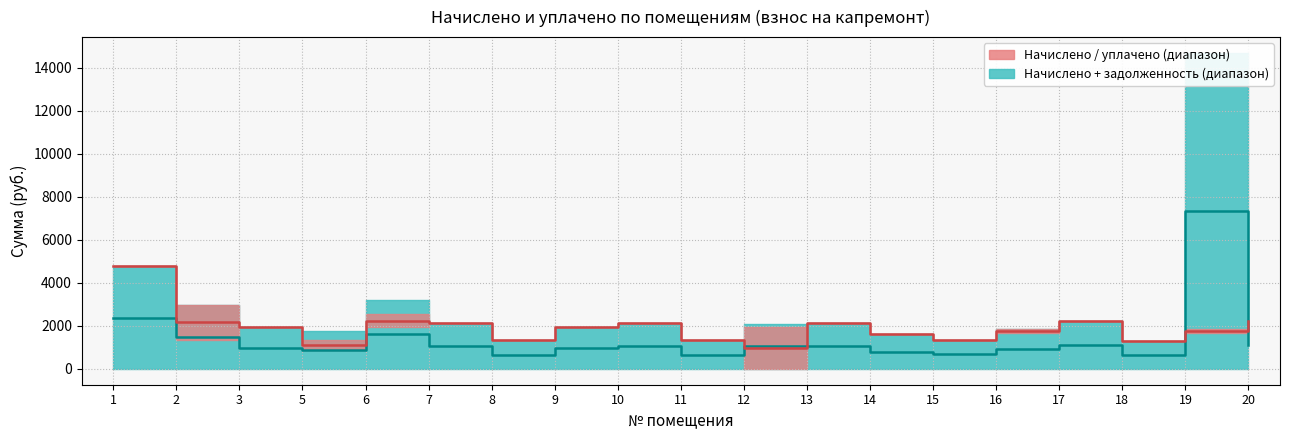

Reading left to right, extract all data points from this chart.

nachisleno: 1=4774.6	2=1334.7	3=1924.6	5=1334.7	6=1924.6	7=2153.2	8=1334.7	9=1924.6	10=2153.2	11=1334.7	12=1924.6	13=2153.2	14=1600.2	15=1353.1	16=1847.2	17=2208.5	18=1319.9	19=1850.9	20=2208.5
uplacheno: 1=4774.6	2=2990.4	3=1924.6	5=889.8	6=2566.2	7=2153.2	8=1334.7	9=1924.6	10=2153.2	11=1334.7	12=0.0	13=2153.2	14=1600.2	15=1353.1	16=1655.7	17=2208.5	18=1319.9	19=1677.1	20=2208.5
zadolzhennost: 1=0.0	2=0.0	3=0.0	5=0.0	6=641.5	7=0.0	8=0.0	9=0.0	10=0.0	11=0.0	12=0.0	13=0.0	14=0.0	15=0.0	16=0.0	17=0.0	18=0.0	19=6328.6	20=0.0
zadolzhennost_peni: 1=0.0	2=0.0	3=0.0	5=444.9	6=0.0	7=0.0	8=0.0	9=0.0	10=0.0	11=0.0	12=165.1	13=0.0	14=0.0	15=0.0	16=0.0	17=0.0	18=0.0	19=6502.4	20=0.0